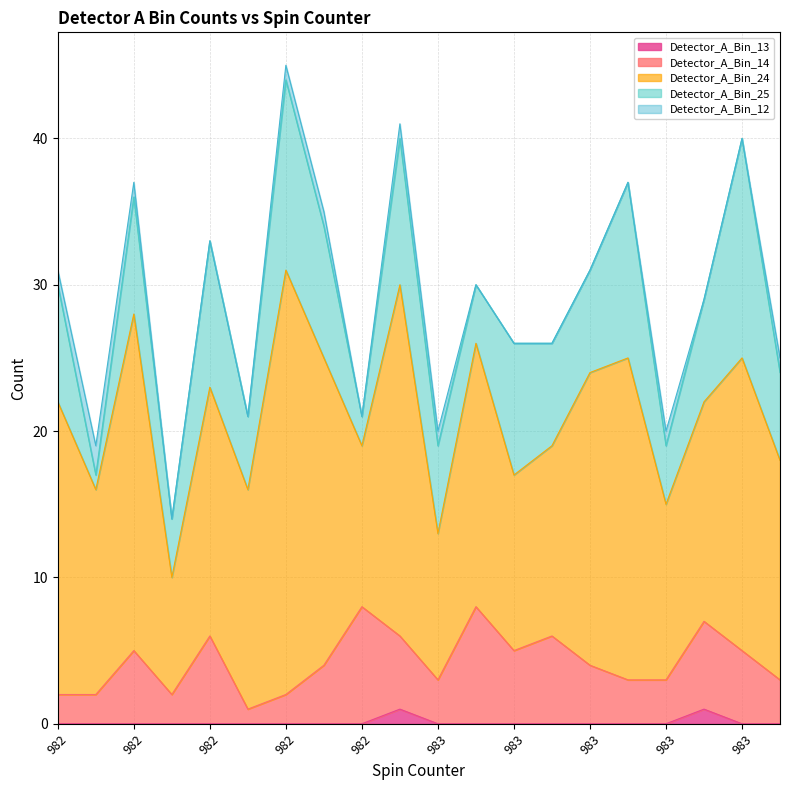

The Detector_A_Bin_13 series shows 1 at 983. True or false?

True